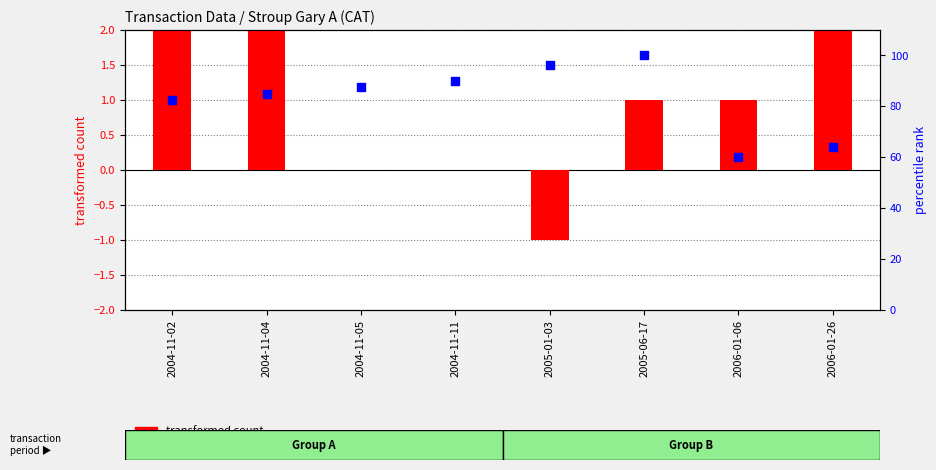

Which series has the largest total across all categories?

percentile rank within the sample